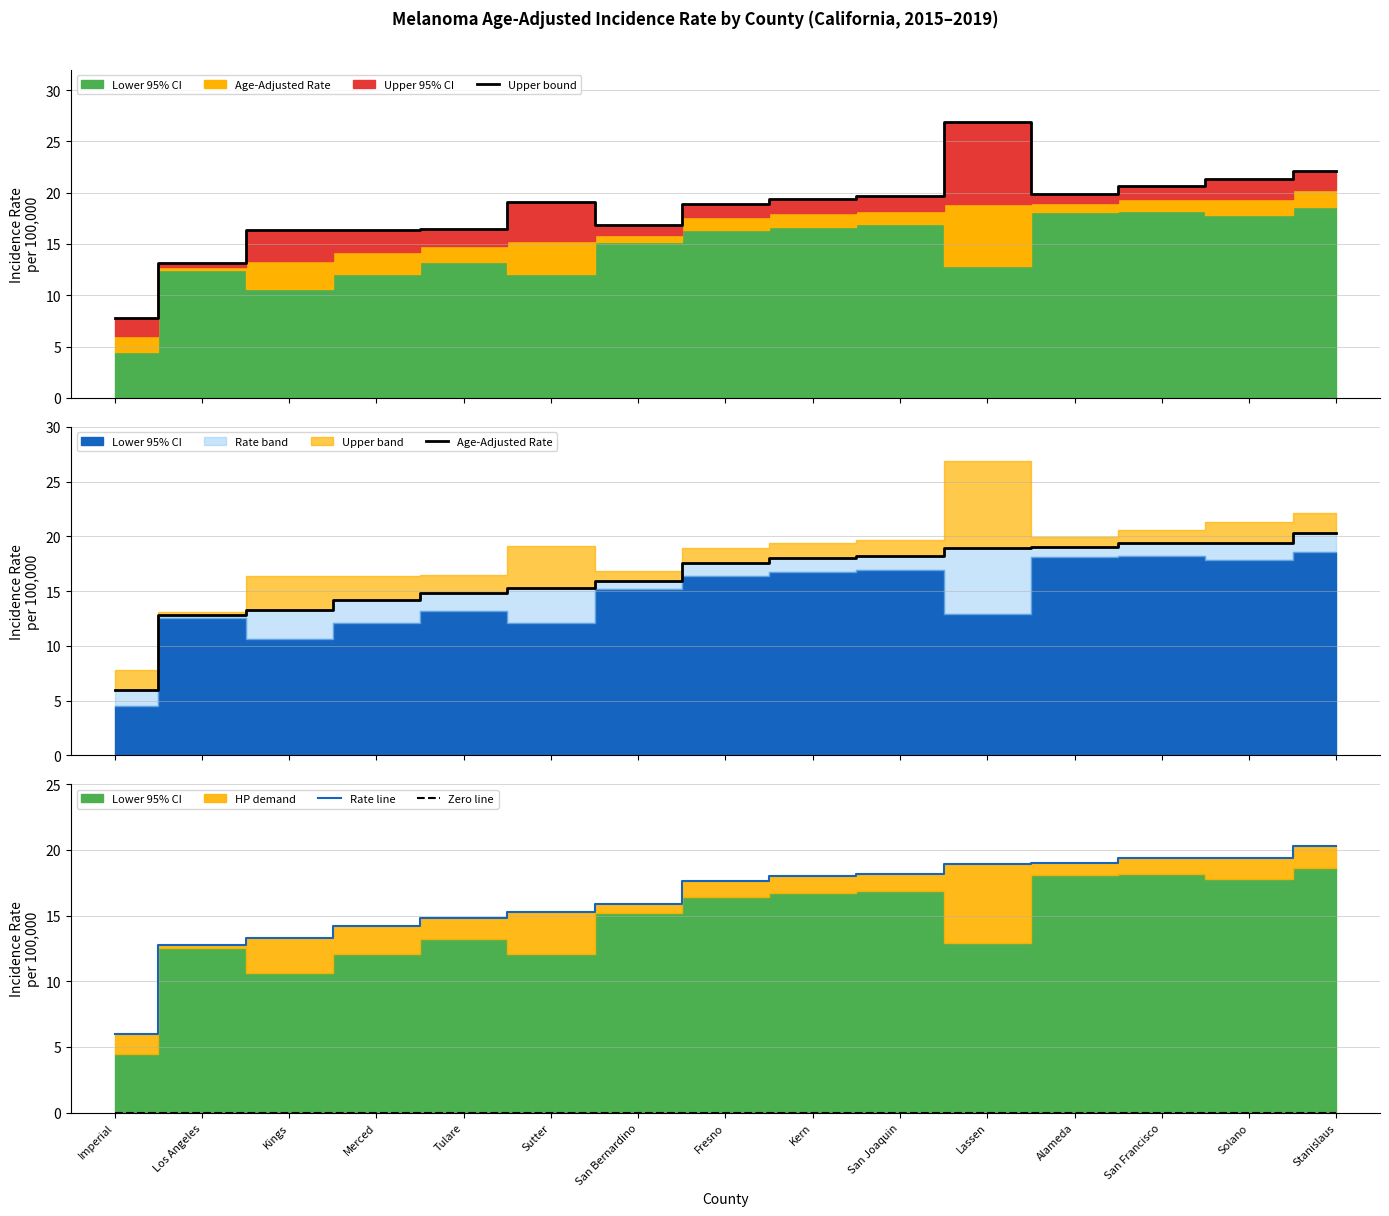

What is the difference between the maximum and minimum values in the Upper bound series?

19.1